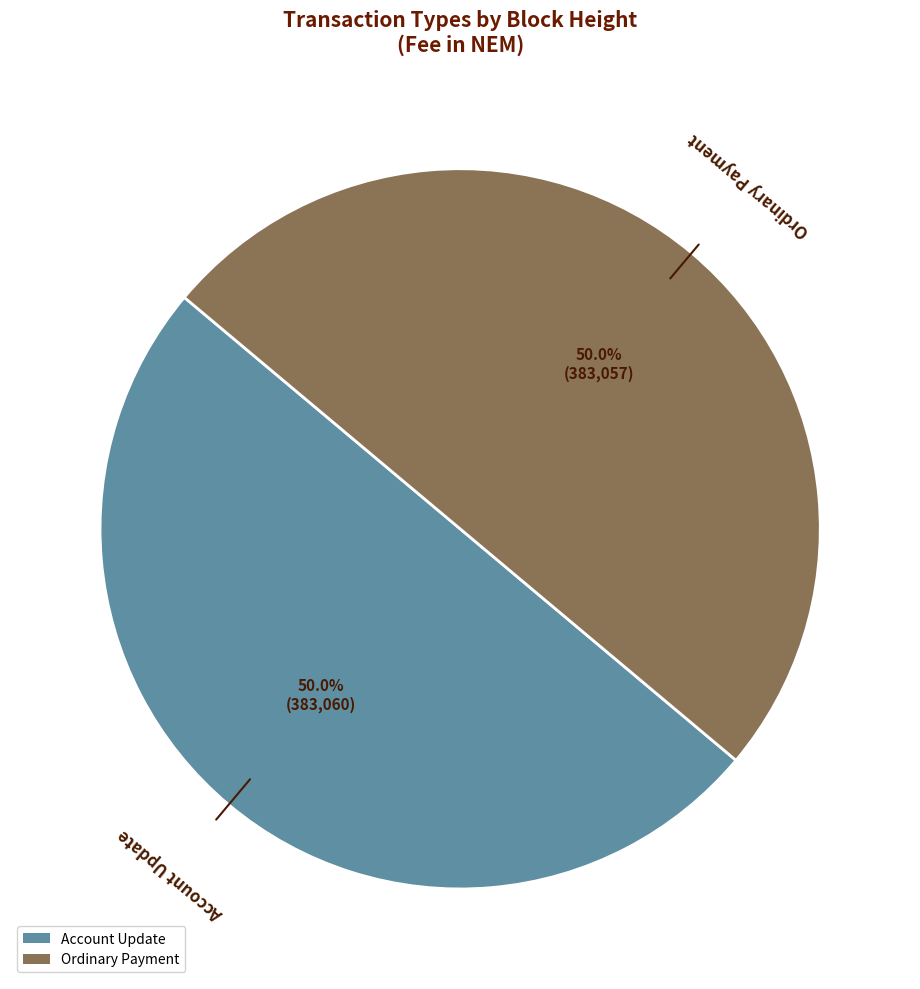

Is the sum of Ordinary Payment and Account Update greater than half?

Yes